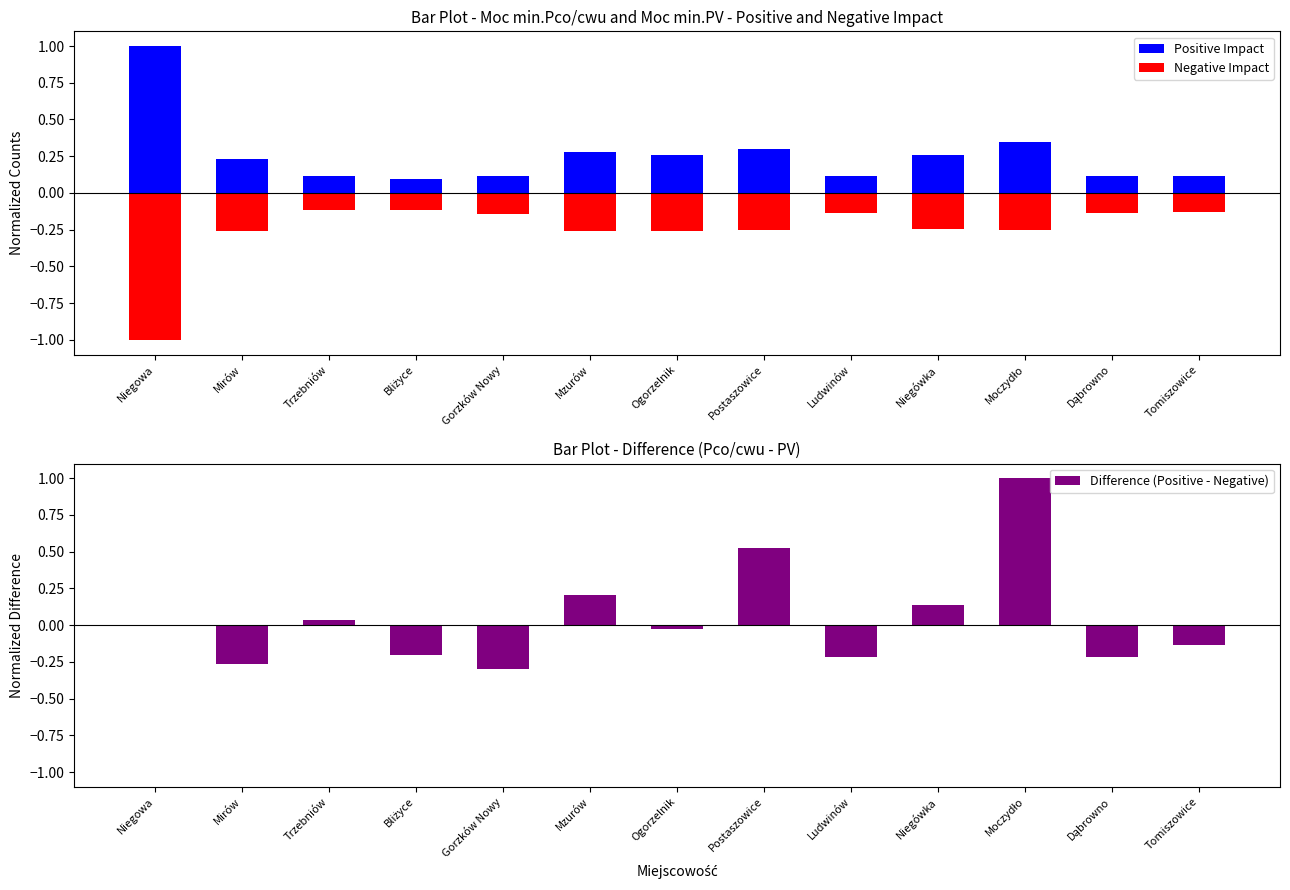

At Niegowa, list the series in order from smallest to largest.

Negative Impact, Difference (Positive - Negative), Positive Impact